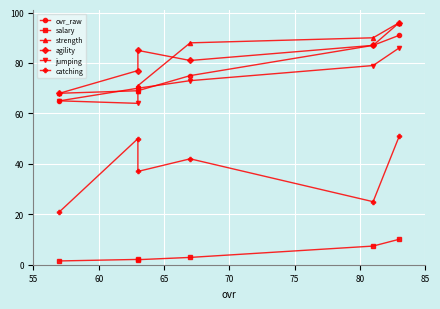

Is the value of agility at 55 greater than the value of strength at 55?

No